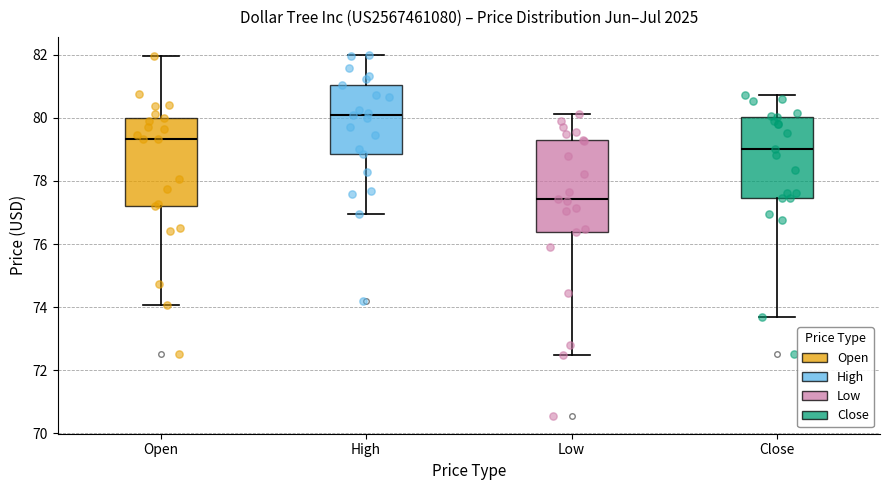

Reading left to right, read every box against the y-axis: the position of its median line, the range the box covers, and the ends of its whiskers. The values are not printed on the chart, so give them approximately, as read against the axis.

Open: median 79.4, box 77.2 to 80.0, whiskers 74.0 to 82.0
High: median 80.0, box 78.8 to 81.0, whiskers 77.0 to 82.0
Low: median 77.4, box 76.4 to 79.2, whiskers 72.4 to 80.2
Close: median 79.0, box 77.4 to 80.0, whiskers 73.6 to 80.8